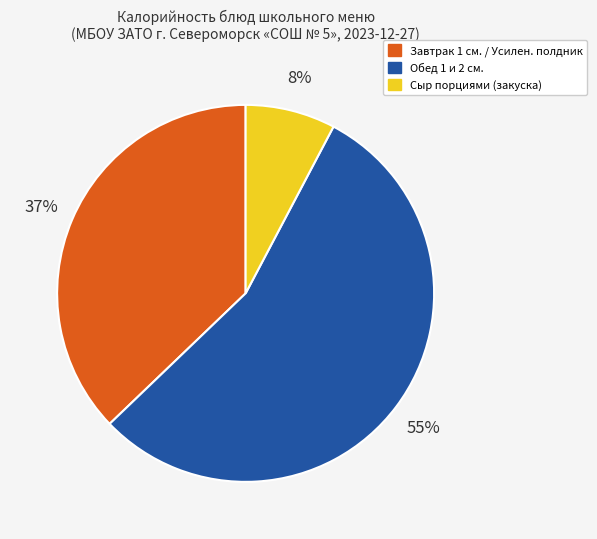

Which category has the smallest portion of the pie?

Сыр порциями (закуска)